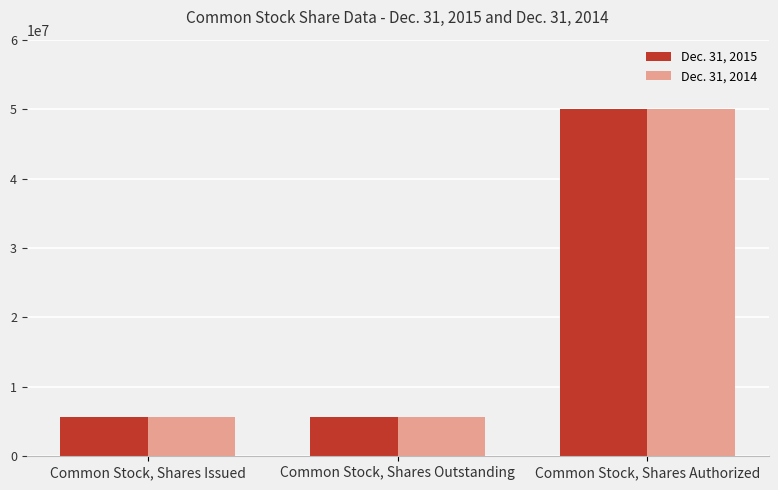

What is the label of the 2nd bar from the left?

Common Stock, Shares Outstanding